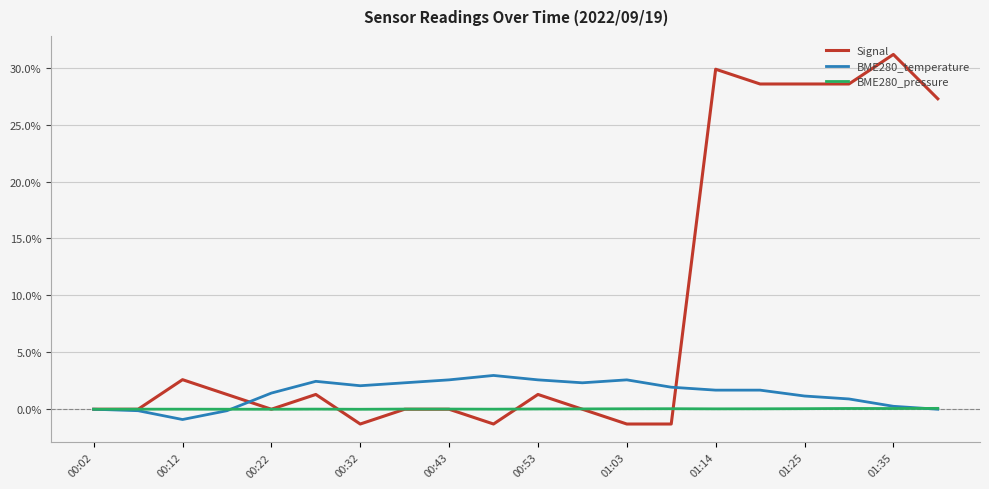

Rank the series by their average value, from highest to lowest.

Signal, BME280_temperature, BME280_pressure